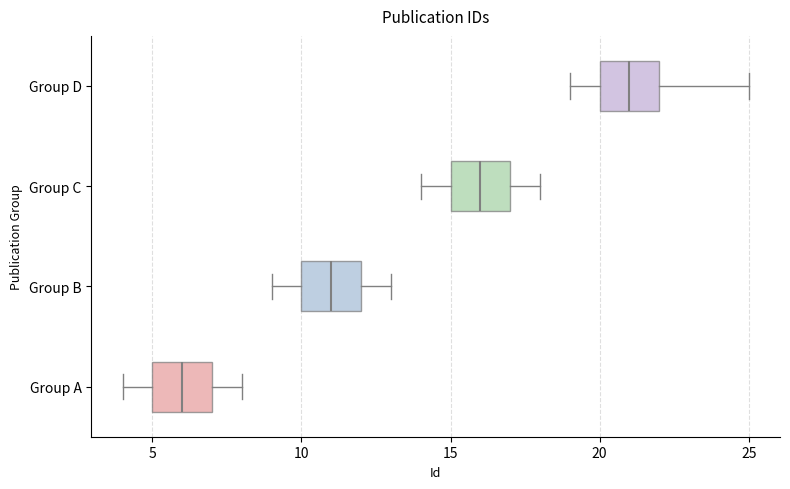

Reading bottom to top, transcribe this box plot: for each box, give where its median line is, the range the box spans, and where its two whiskers end, as read against the x-axis. The values are not printed on the chart, so give them approximately, as read against the axis.

Group A: median 6, box 5 to 7, whiskers 4 to 8
Group B: median 11, box 10 to 12, whiskers 9 to 13
Group C: median 16, box 15 to 17, whiskers 14 to 18
Group D: median 21, box 20 to 22, whiskers 19 to 25